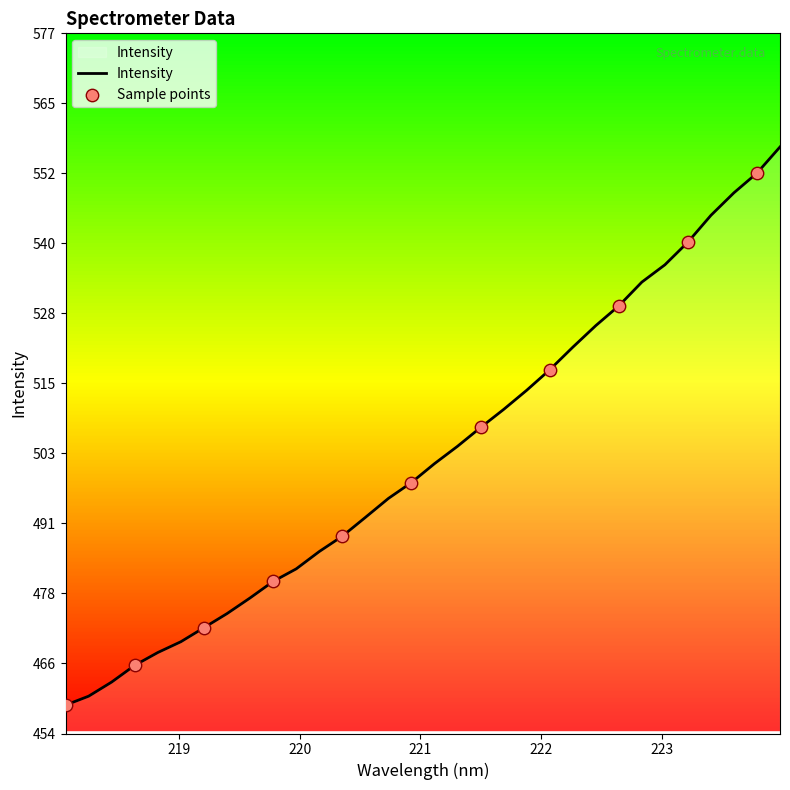

What is the minimum value shown in the chart?

458.7